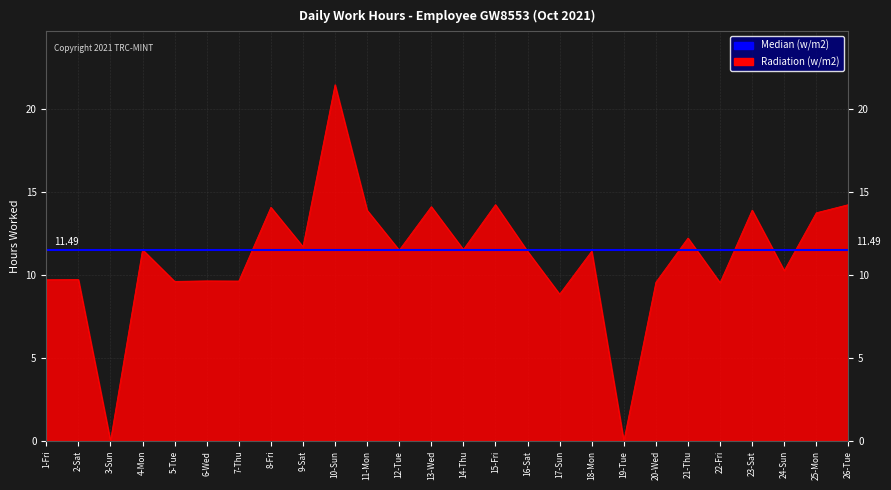

Reading right to left, transcribe all the data shown in this chart.

14.2	13.7	10.2	13.9	9.5	12.2	9.6	0.0	11.4	8.8	11.4	14.2	11.5	14.1	11.5	13.9	21.4	11.7	14.1	9.6	9.6	9.6	11.5	0.0	9.7	9.7